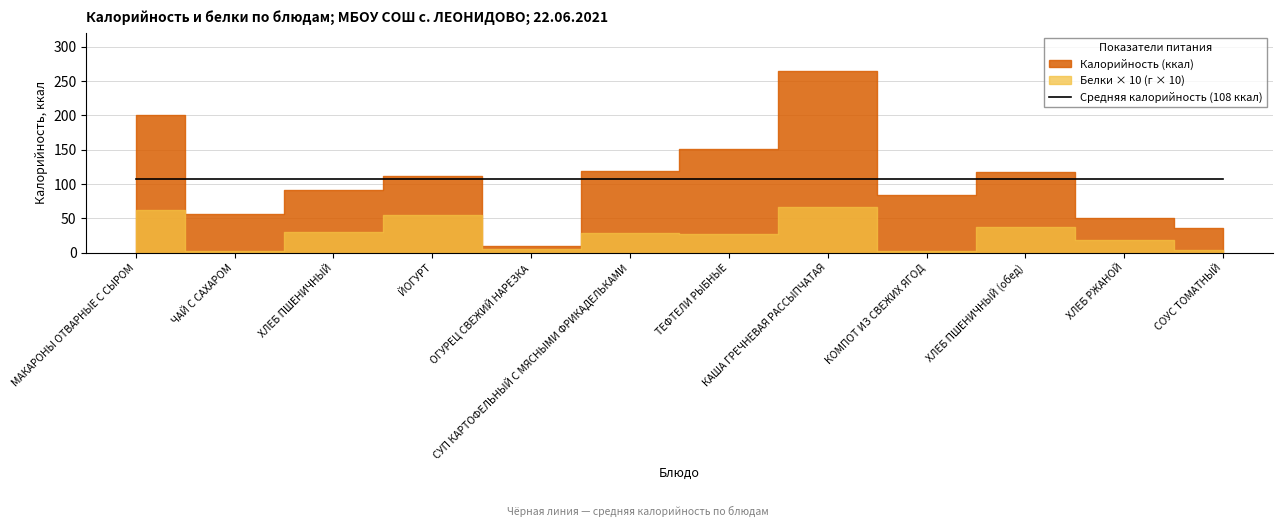

Where is Белки nearest to the value 3?

ХЛЕБ ПШЕНИЧНЫЙ